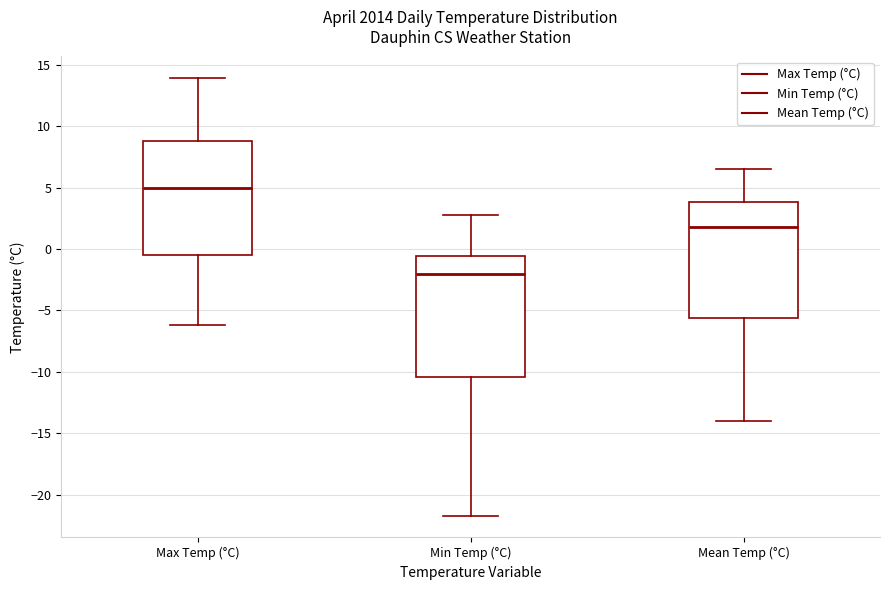

Where does the upper whisker of the box for Min Temp (°C) end on the y-axis? The values are not printed on the chart, so give them approximately, as read against the axis.

3.0